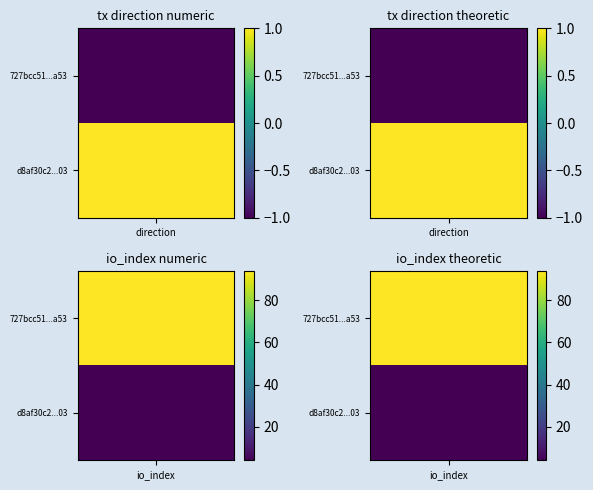

Reading left to right, transcribe all the data shown in this chart.

727bcc51d009fd0619e776aace4ef7a94922a53: -1	94
d8af30c219163fe4853641996bf0901e8646603: 1	4